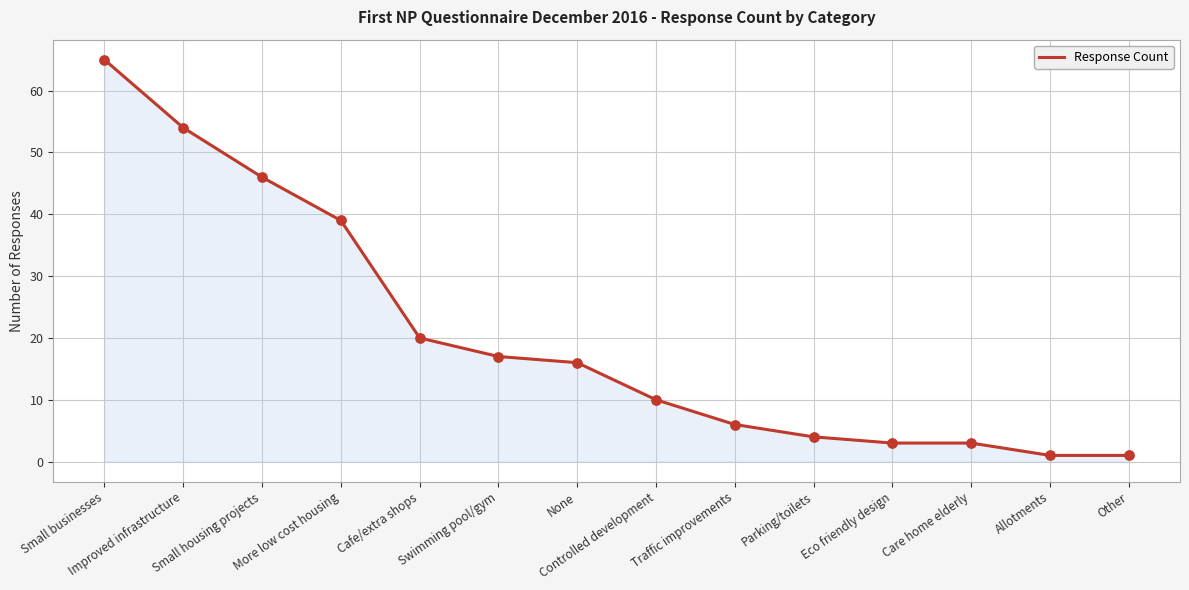

Approximately how many times larger is the value at Small businesses compared to None?

4.1